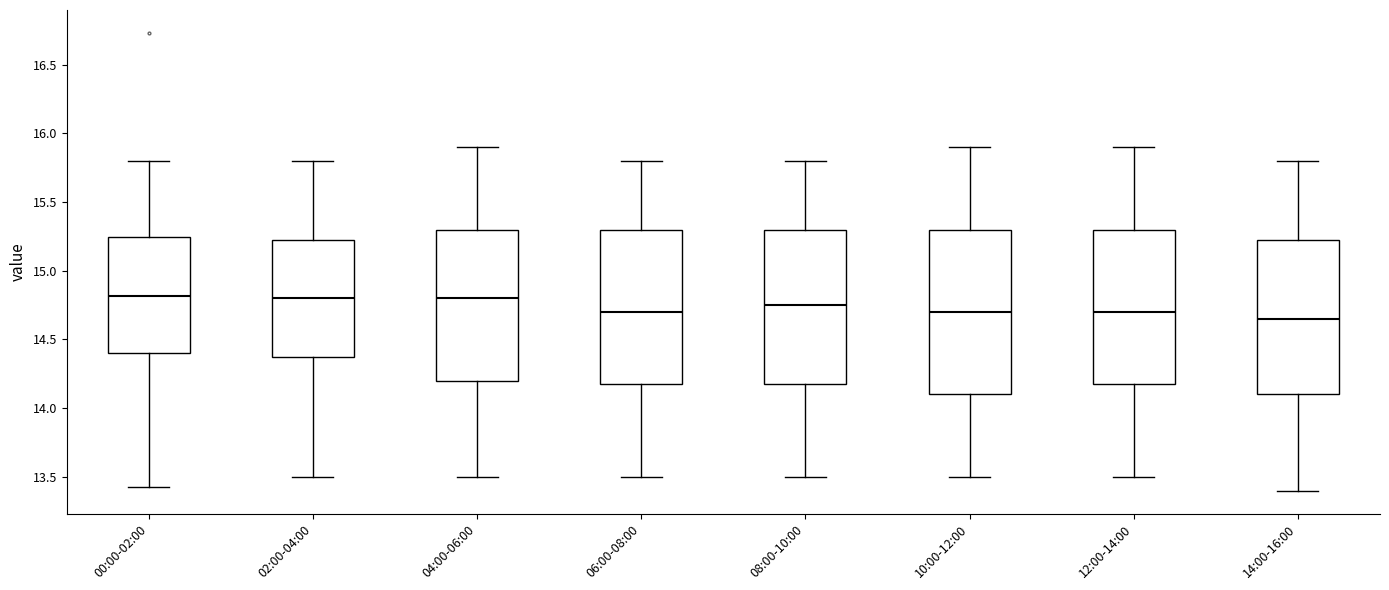

Reading left to right, transcribe this box plot: for each box, give where its median line is, the range the box spans, and where its two whiskers end, as read against the y-axis. The values are not printed on the chart, so give them approximately, as read against the axis.

00:00-02:00: median 14.80, box 14.40 to 15.25, whiskers 13.45 to 15.80
02:00-04:00: median 14.80, box 14.40 to 15.25, whiskers 13.50 to 15.80
04:00-06:00: median 14.80, box 14.20 to 15.30, whiskers 13.50 to 15.90
06:00-08:00: median 14.70, box 14.20 to 15.30, whiskers 13.50 to 15.80
08:00-10:00: median 14.75, box 14.20 to 15.30, whiskers 13.50 to 15.80
10:00-12:00: median 14.70, box 14.10 to 15.30, whiskers 13.50 to 15.90
12:00-14:00: median 14.70, box 14.20 to 15.30, whiskers 13.50 to 15.90
14:00-16:00: median 14.65, box 14.10 to 15.25, whiskers 13.40 to 15.80